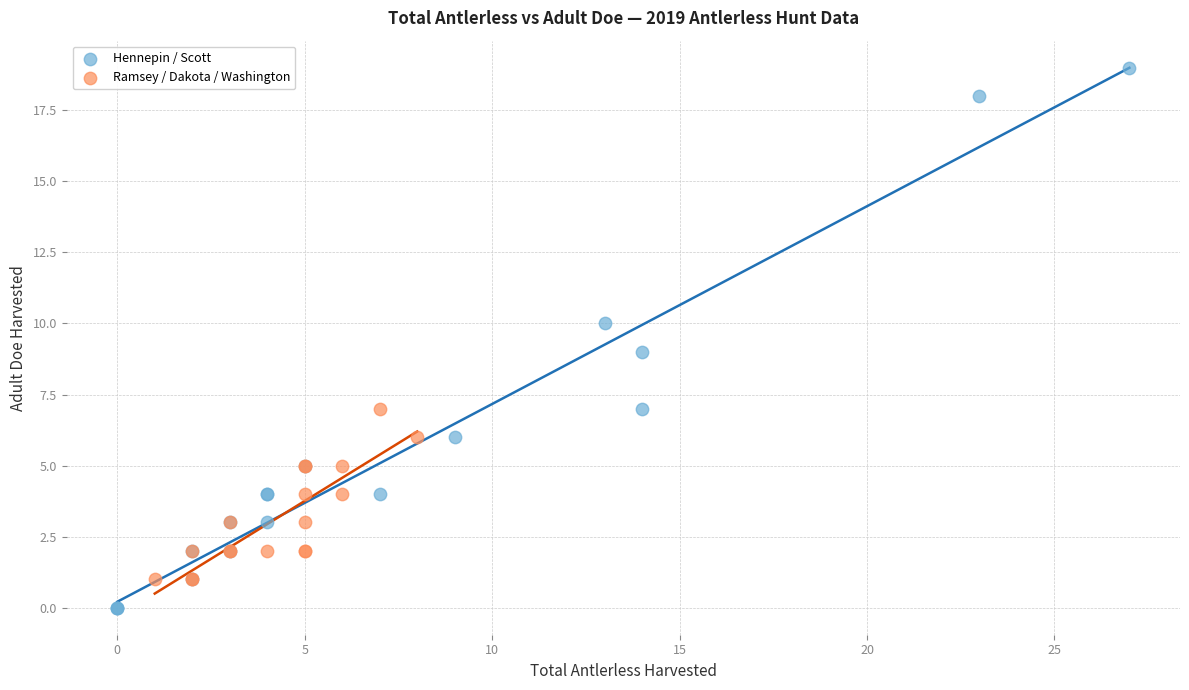

Which series has the widest spread of Y values?

Hennepin / Scott